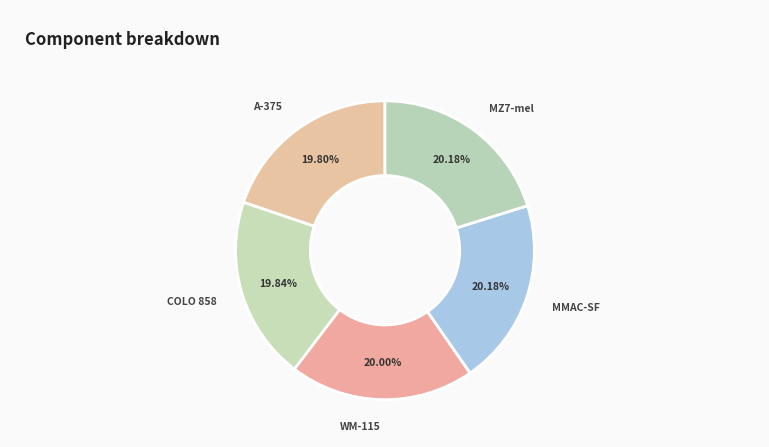

Is there a majority slice in this chart?

No